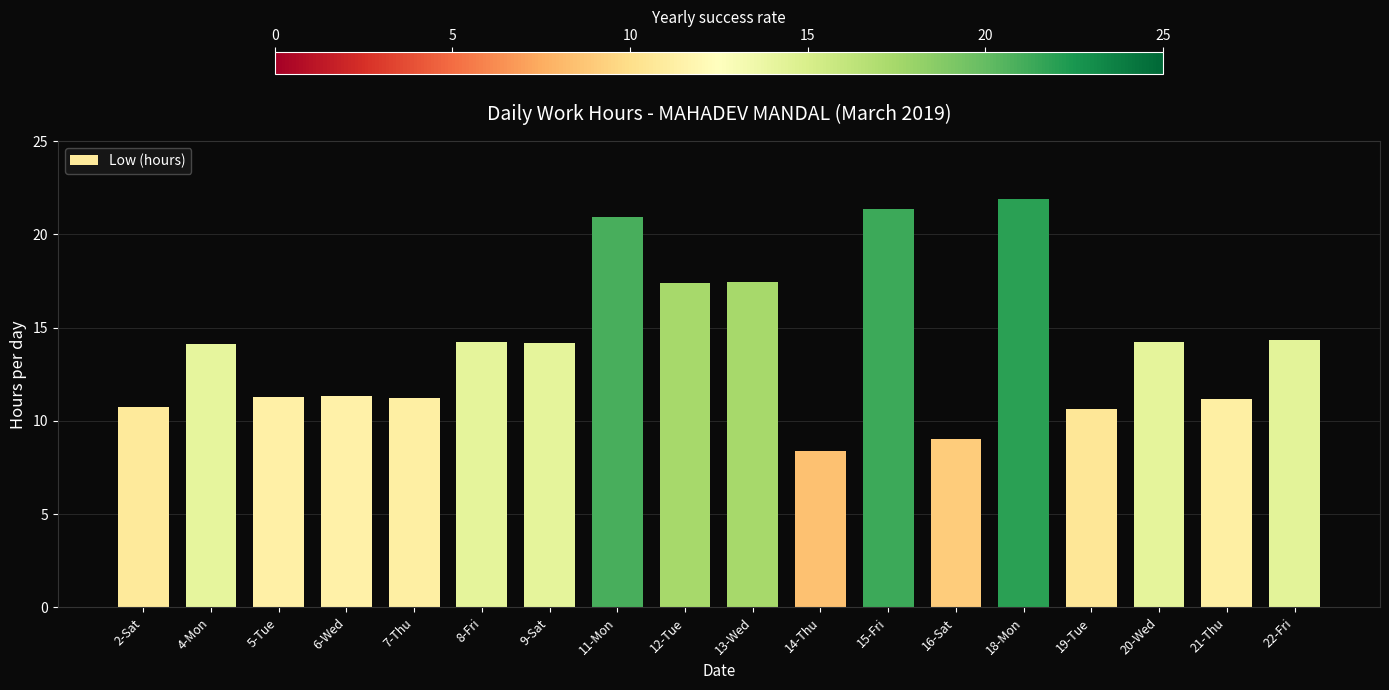

What is the sum of the values at 4-Mon and 15-Fri?

35.5